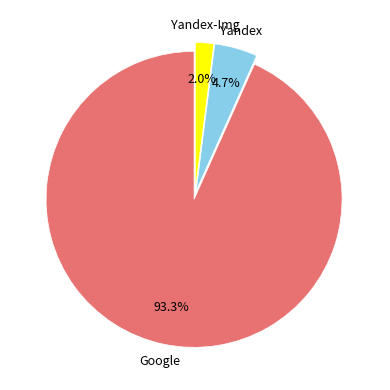

Which slice is the largest?

Google